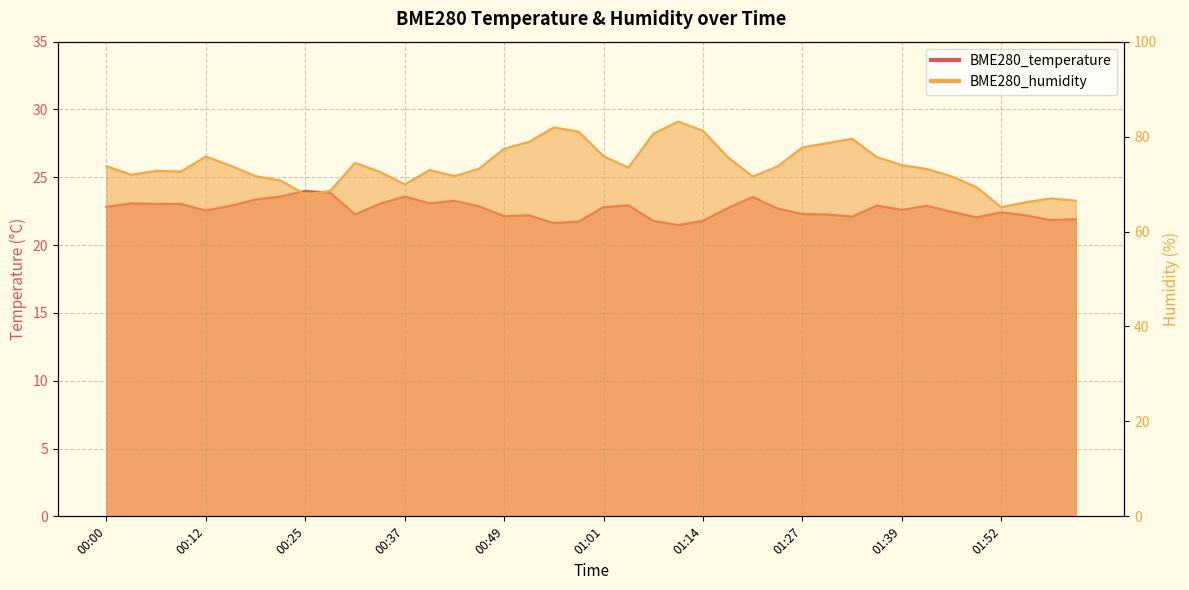

How many interior local peaks does the BME280_humidity series have?

8